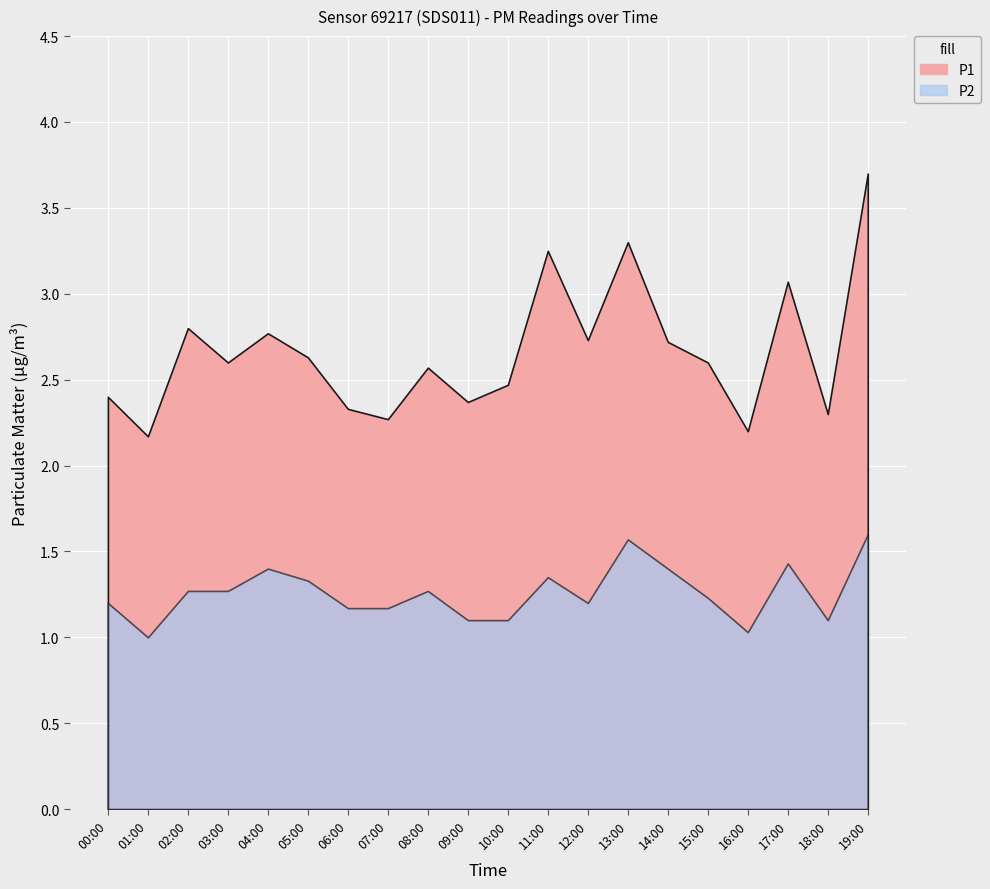

Which series has the largest range (max minus min)?

P1